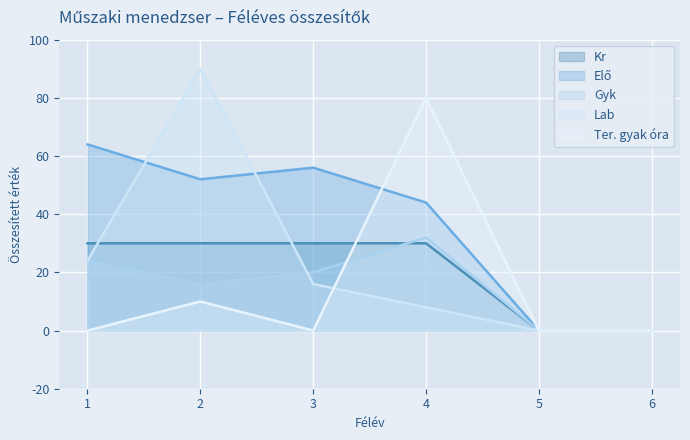

How many series are shown in this chart?

5